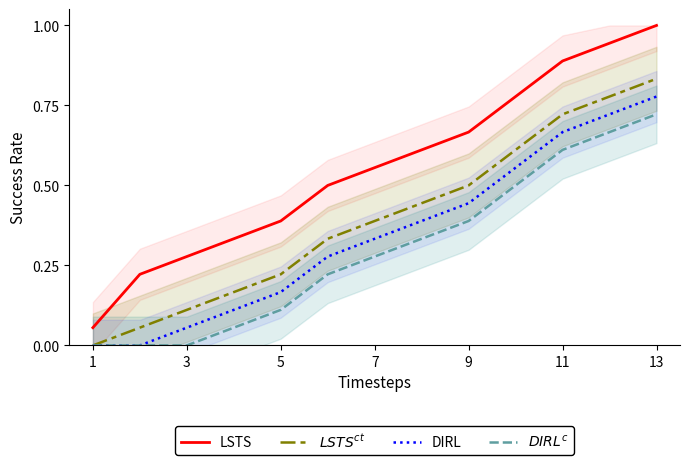

What is the approximate value of $LSTS^{ct}$ at 9?

0.5